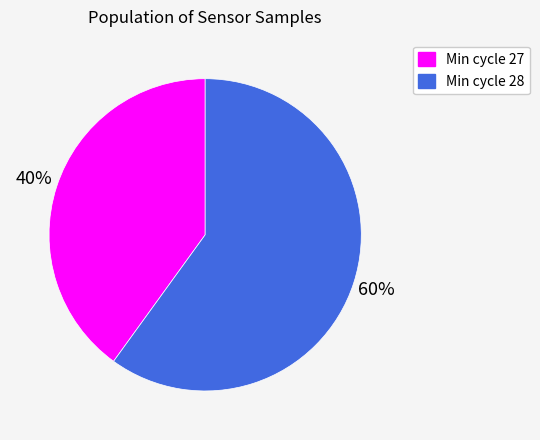

Does any single category account for the majority?

Yes